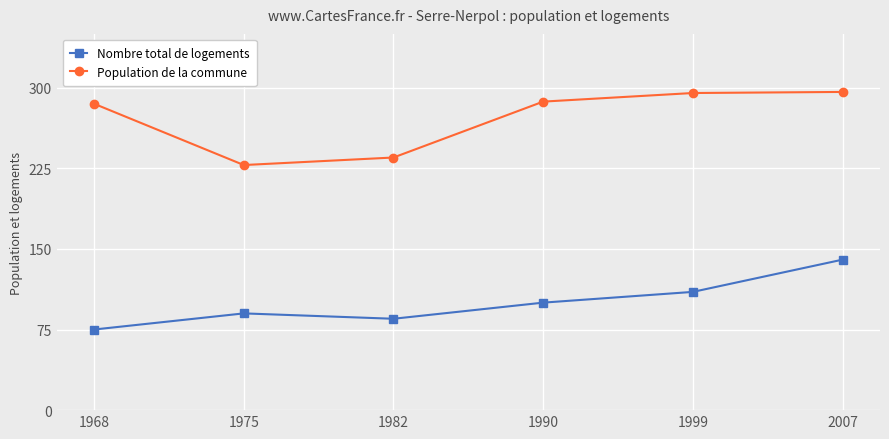

Between 1968 and 1982, which series saw the biggest shift?

Population de la commune